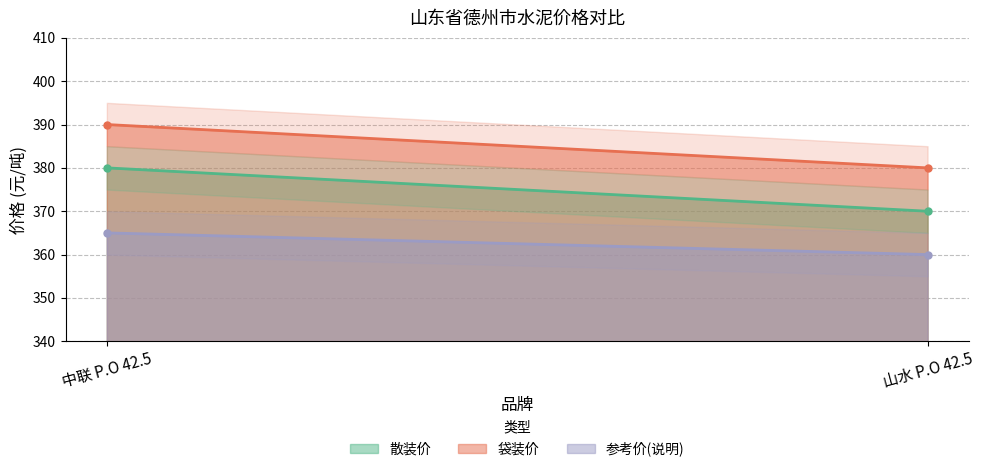

The value of 散装价 at 中联 P.O 42.5 is 380. True or false?

True